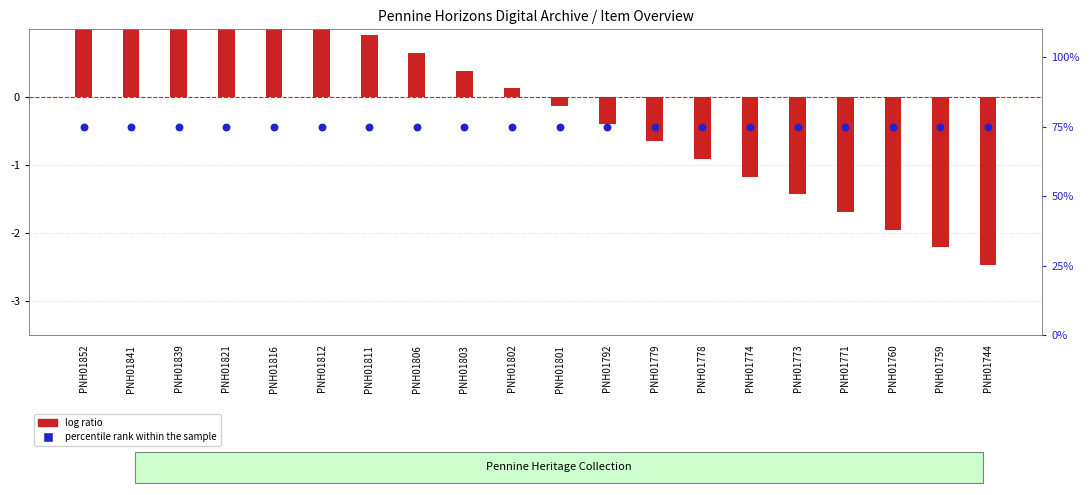

What is the total value across all series at PNH01801?

74.9